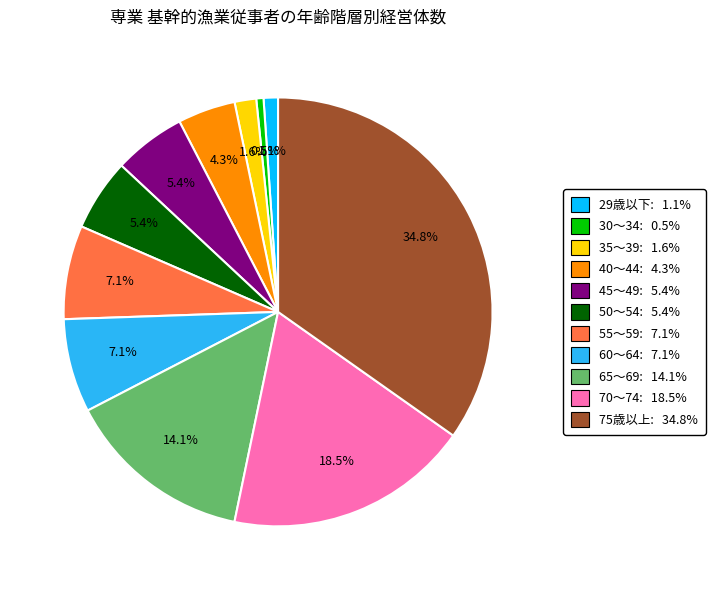

Is there a majority slice in this chart?

No